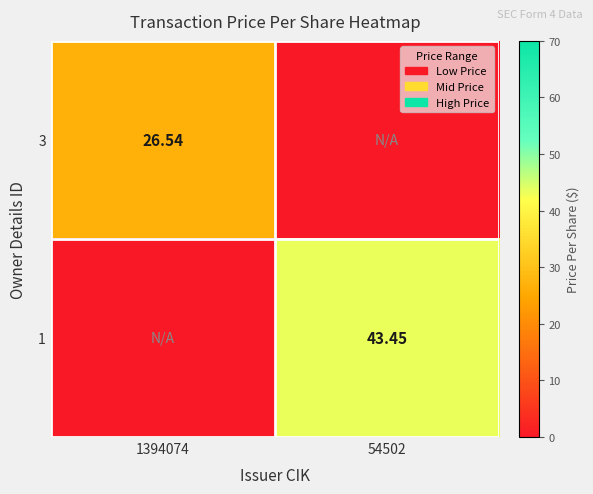

Is it true that 1 equals 67.1 at 54502?

False